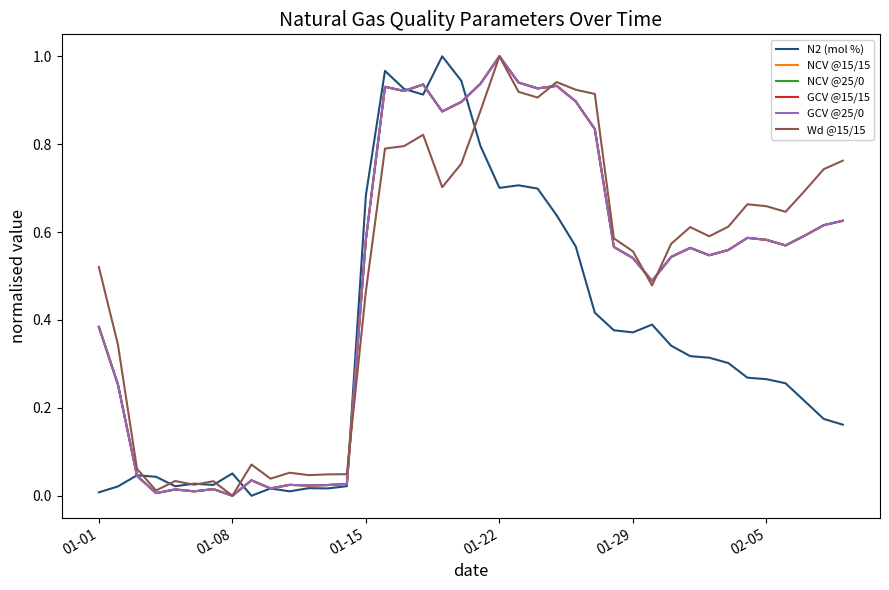

How many times do N2 (mol %) and Wd @15/15 cross each other?

8